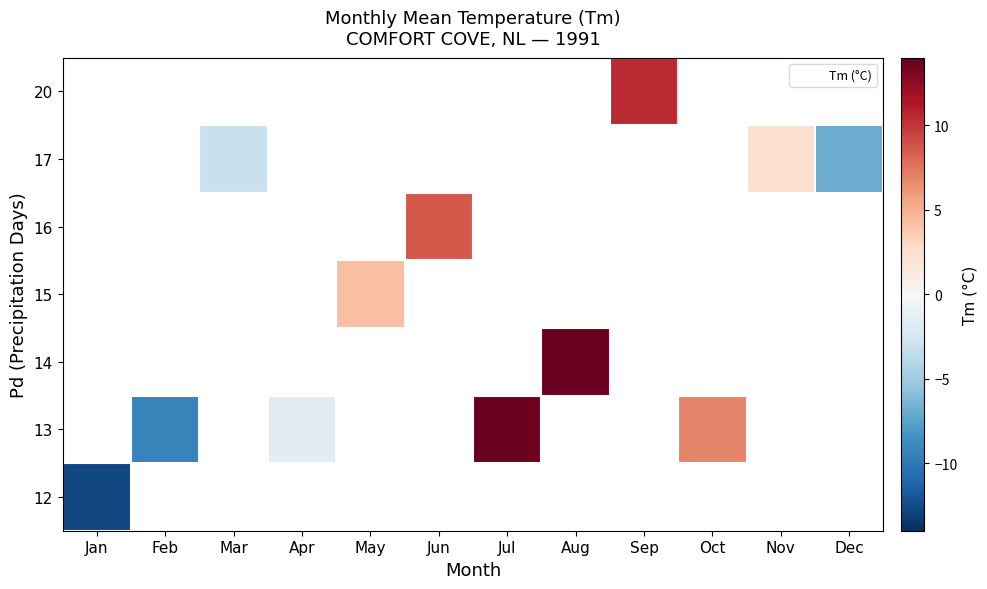

What is the difference between the 17 values at Nov and Mar?

5.3